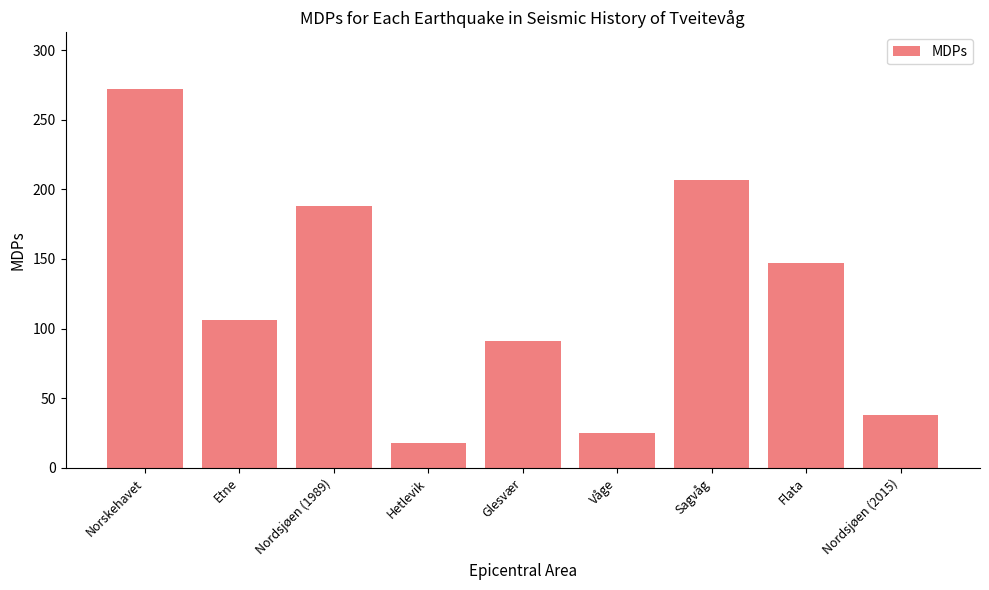

What is the label of the 1st bar from the right?

Nordsjøen (2015)